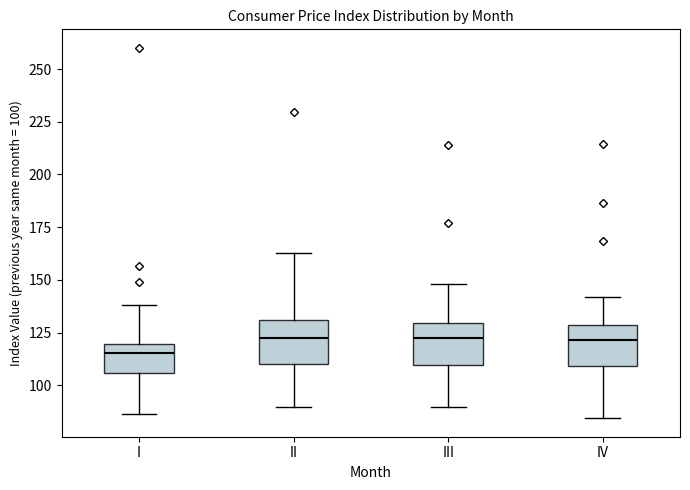

Reading left to right, transcribe this box plot: for each box, give where its median line is, the range the box spans, and where its two whiskers end, as read against the y-axis. The values are not printed on the chart, so give them approximately, as read against the axis.

I: median 115, box 105 to 120, whiskers 85 to 140
II: median 120, box 110 to 130, whiskers 90 to 165
III: median 125, box 110 to 130, whiskers 90 to 150
IV: median 120, box 110 to 130, whiskers 85 to 140